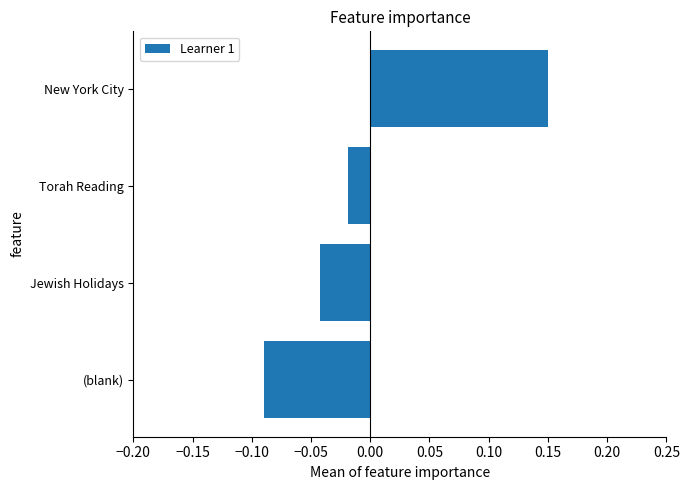

List the labels in order of value, smallest first.

(blank), Jewish Holidays, Torah Reading, New York City